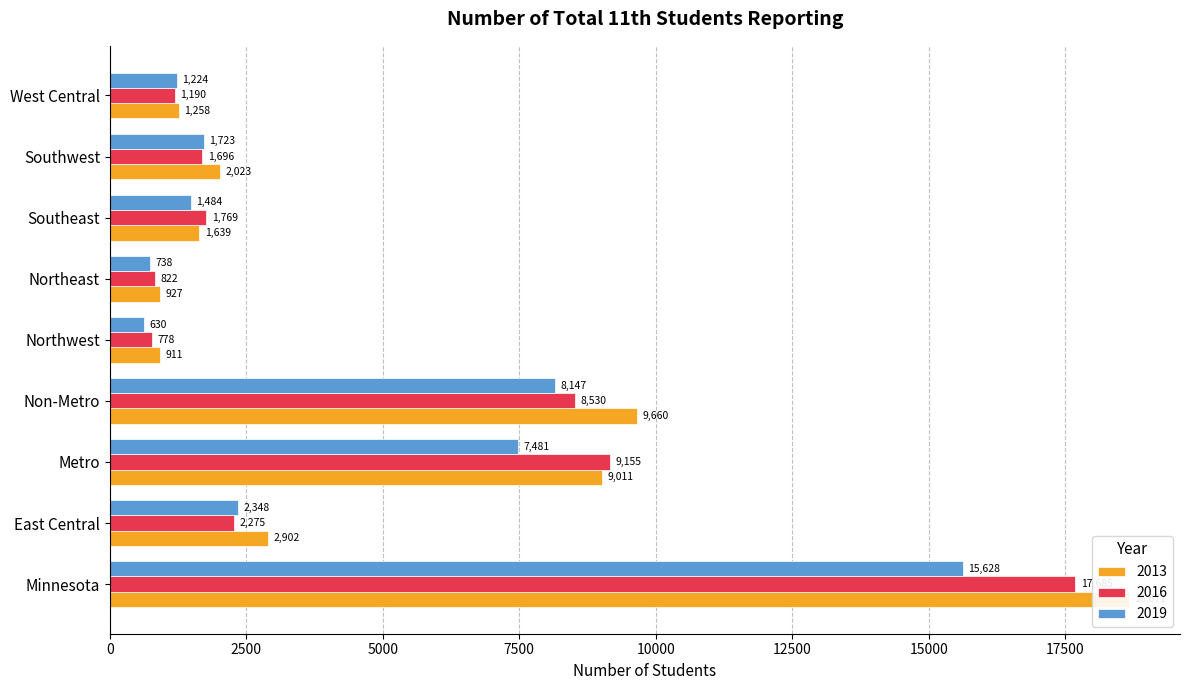

What is the value of the 2019 bar at the 1st from the left?

15628